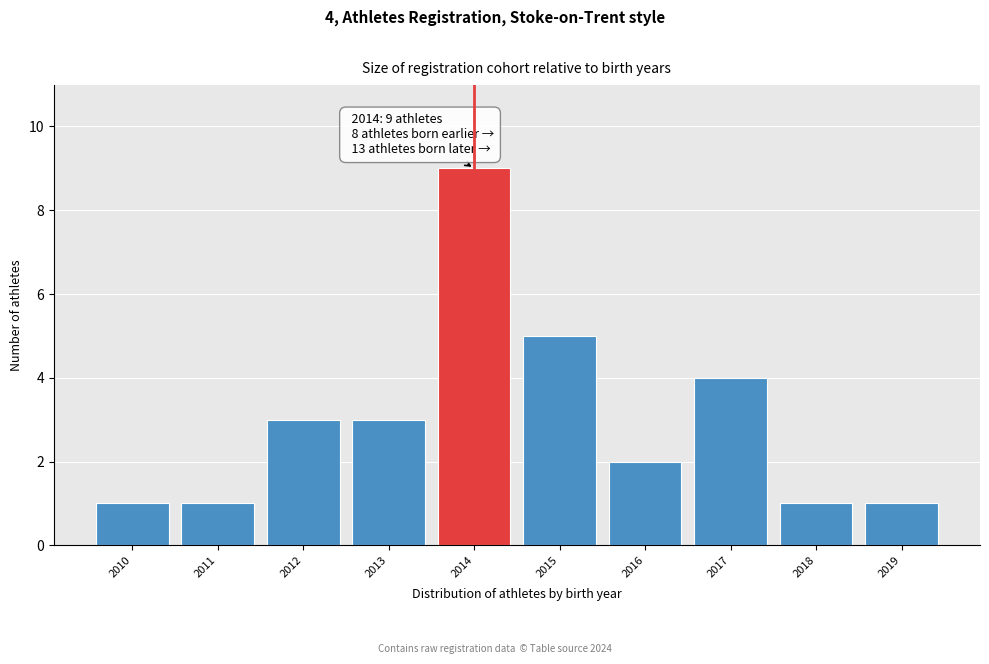

Reading right to left, what are all the values shown in this chart?

1	1	4	2	5	9	3	3	1	1